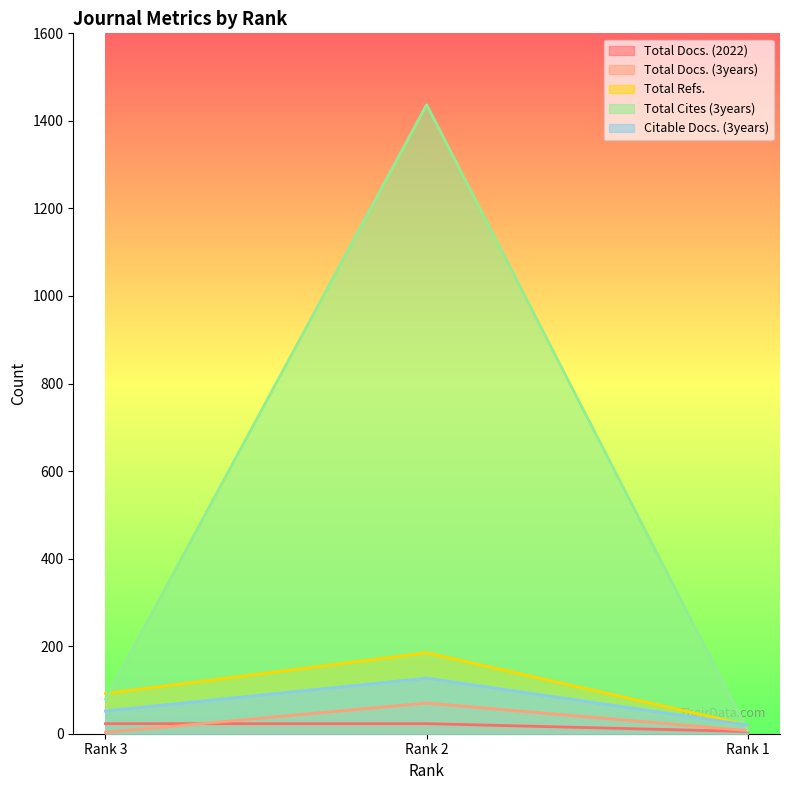

What is the maximum value shown in the chart?

1437